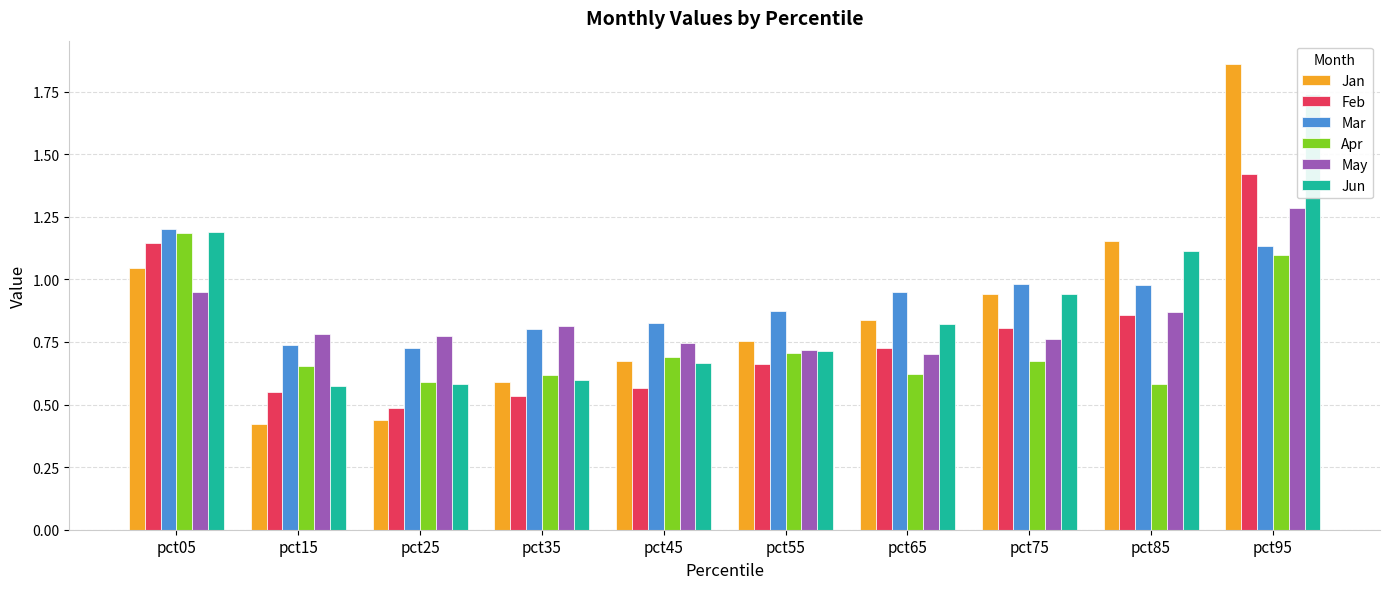

What is the difference between the Mar values at pct05 and pct25?

0.5